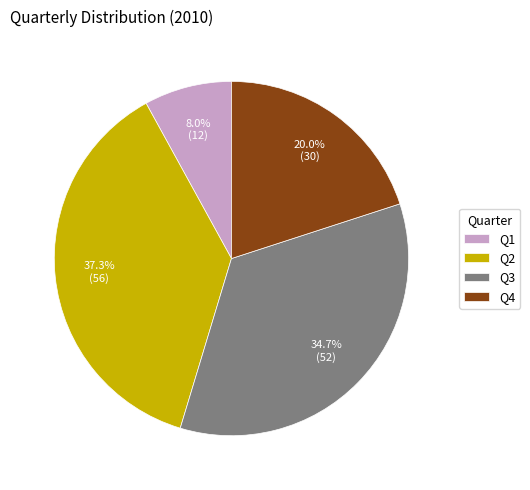

What percentage is the Q3 slice, to the nearest percent?

35%